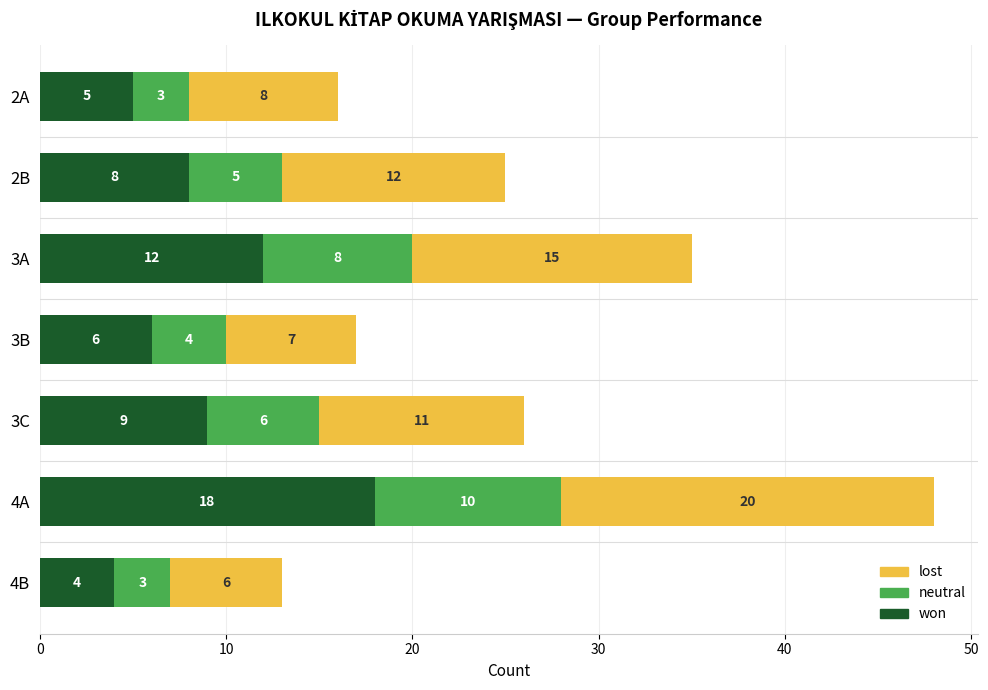

Rank the categories by won value from lowest to highest.

4B, 2A, 3B, 2B, 3C, 3A, 4A